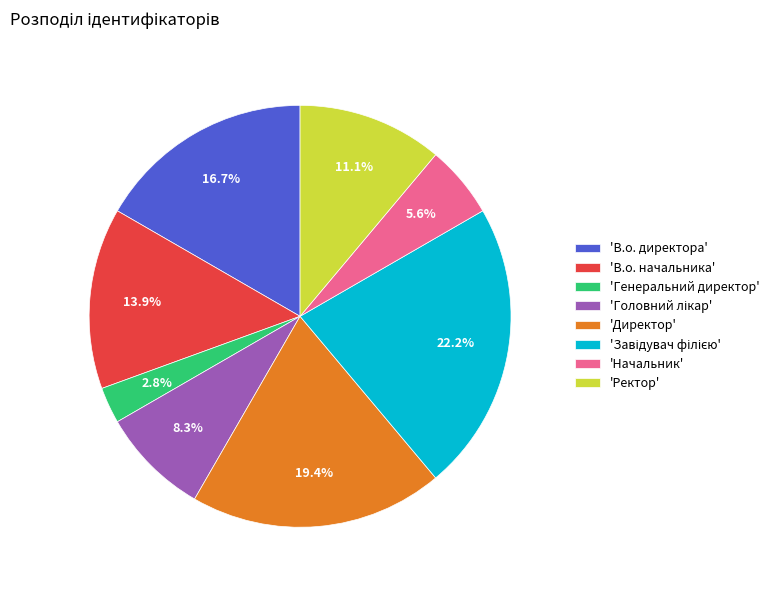

What percentage is NOT represented by 'В.о. директора'?

83.3%